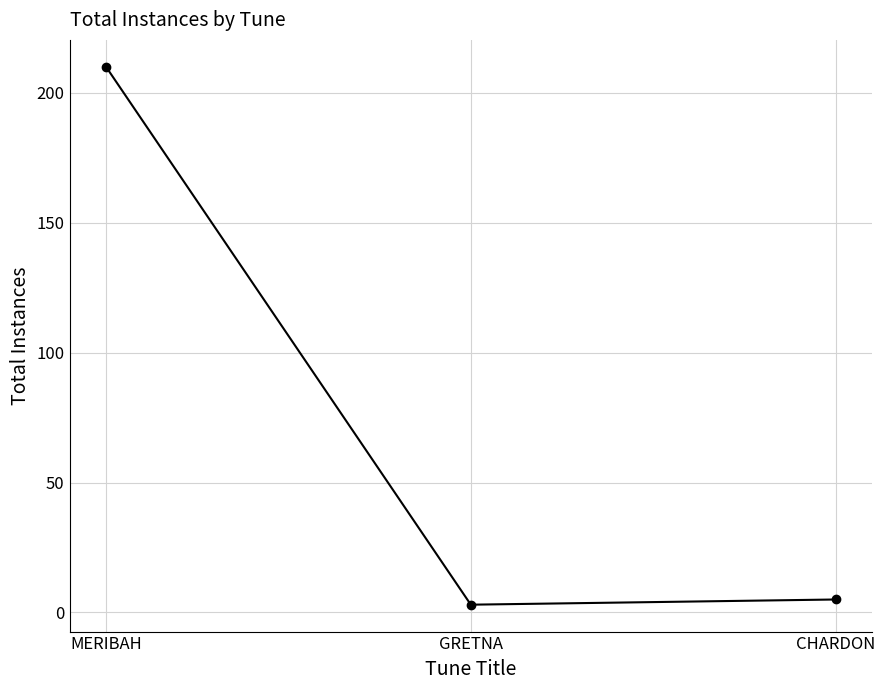

At which label does the data first exceed 5?

MERIBAH